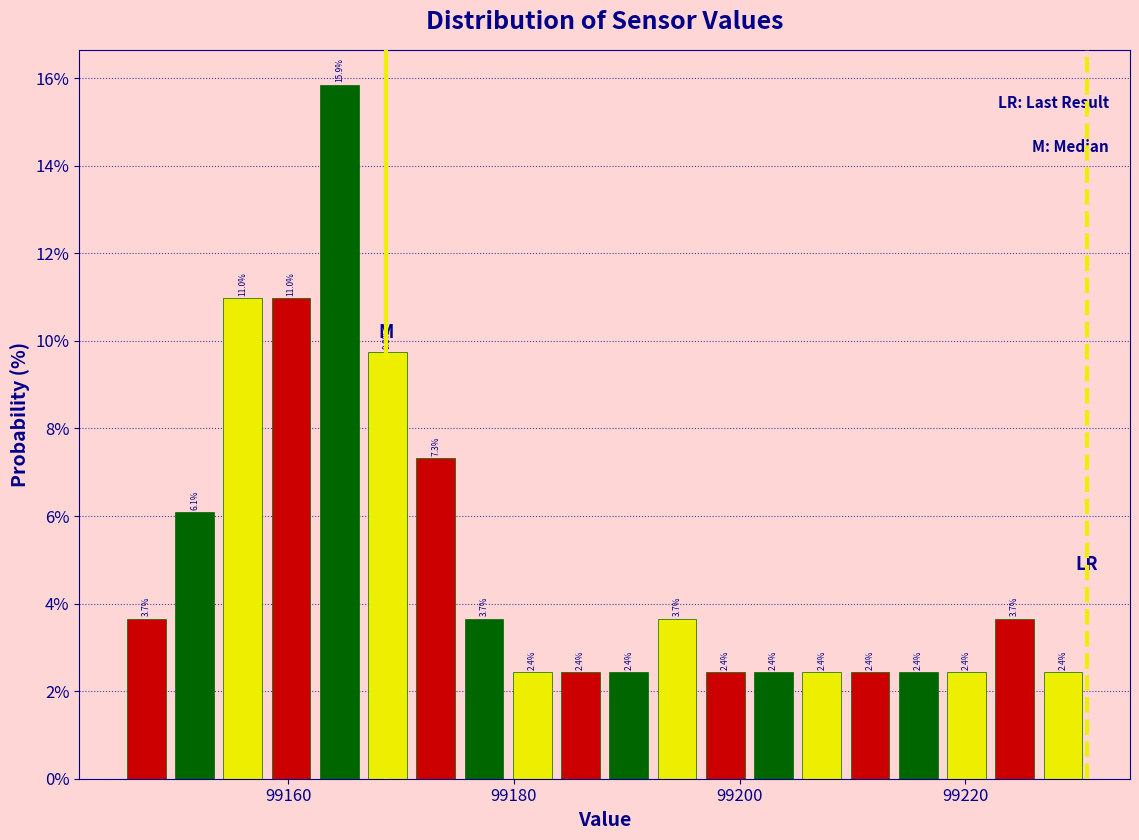

Around what value on the x-axis is the tallest bar? Give the approximate position of its centre, as read against the axis.

99164